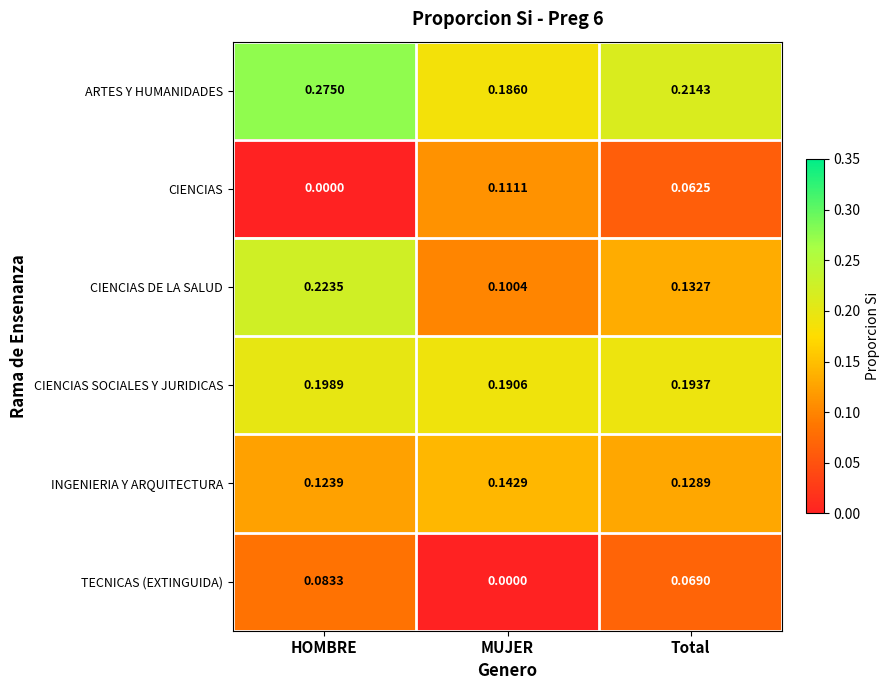

Rank the categories by TECNICAS (EXTINGUIDA) value from lowest to highest.

MUJER, Total, HOMBRE